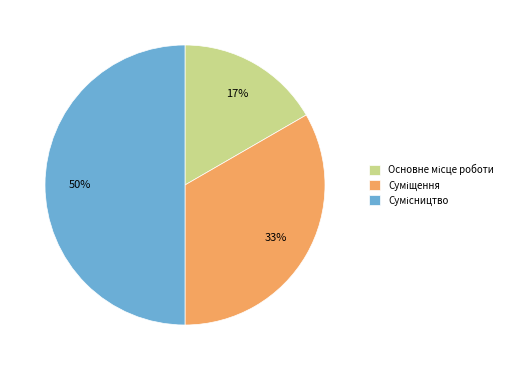

To the nearest percent, what is the difference between the largest and smallest slice percentages?

33%